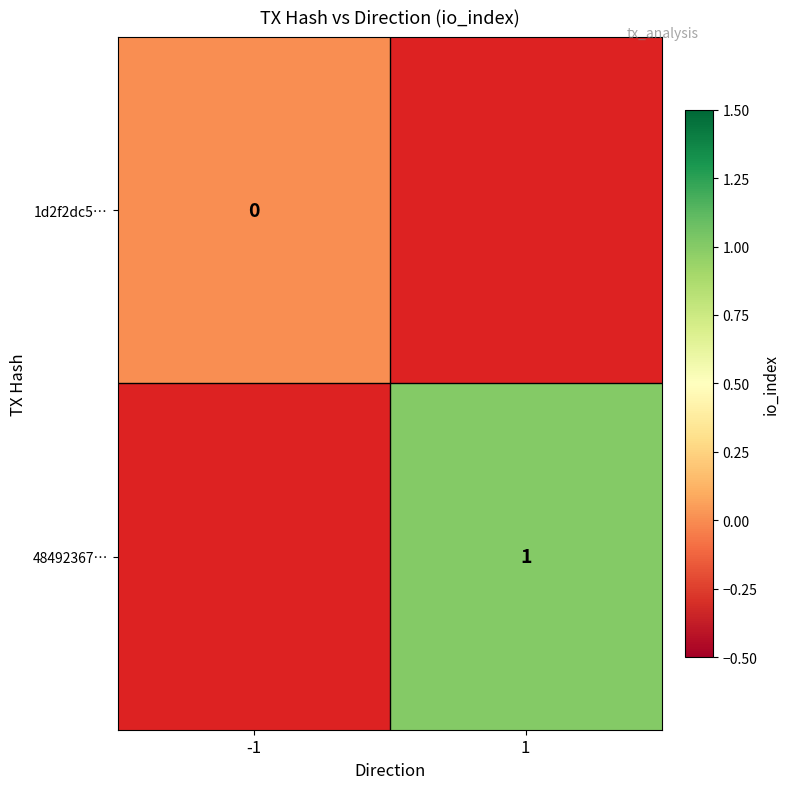

Is the value of 48492367… at 1 greater than the value of 1d2f2dc5… at -1?

Yes